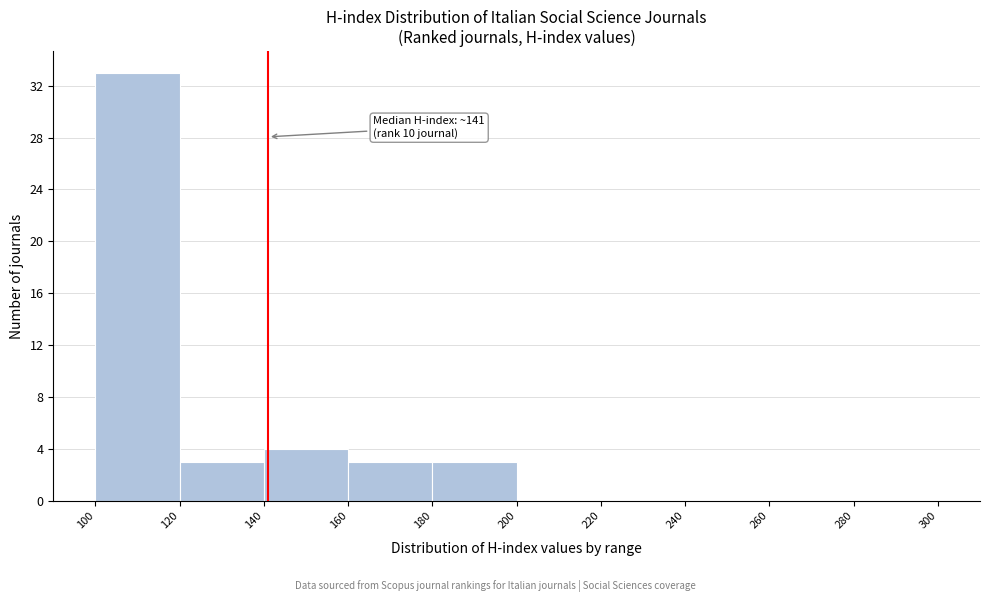

Which range on the x-axis has the tallest bar?

100 to 120